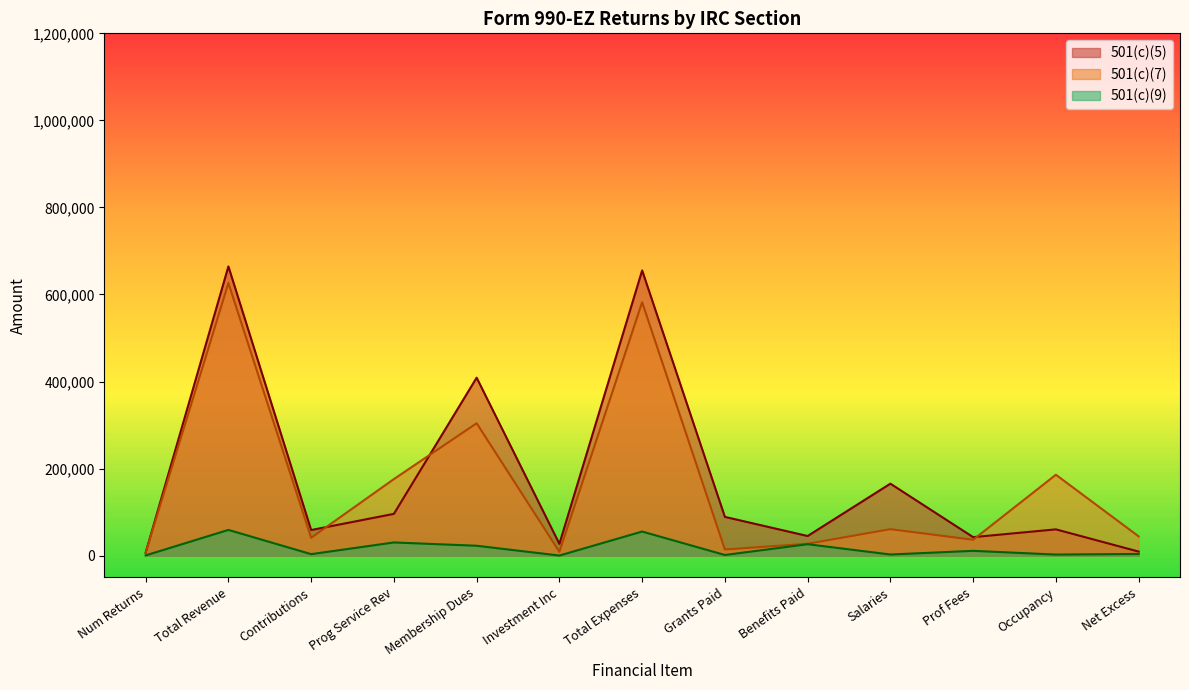

Which series ends up on top after the final intersection of 501(c)(7) and 501(c)(5)?

501(c)(7)